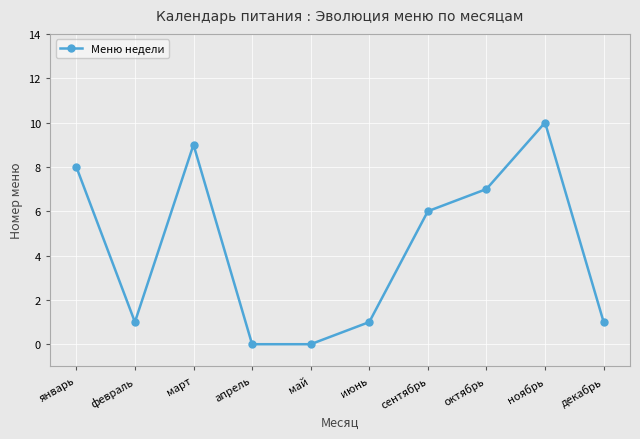

What is the difference between the maximum and minimum values?

10